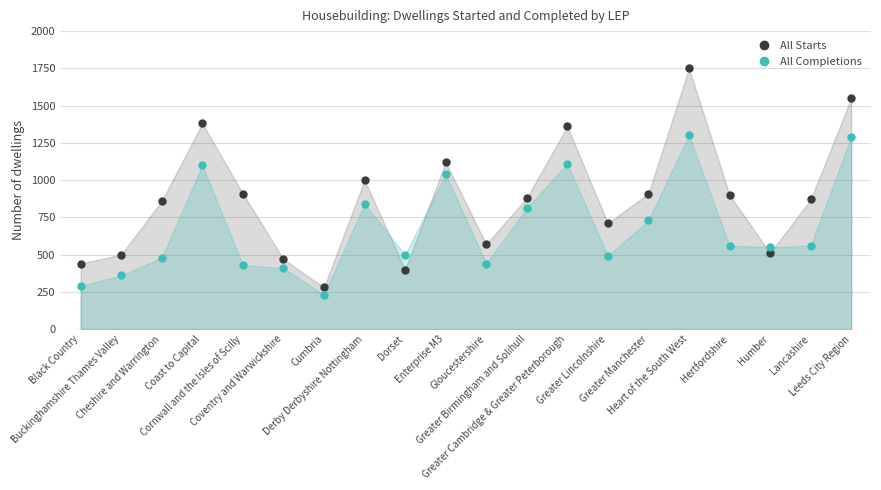

The value of All Completions at Gloucestershire is 440. True or false?

True